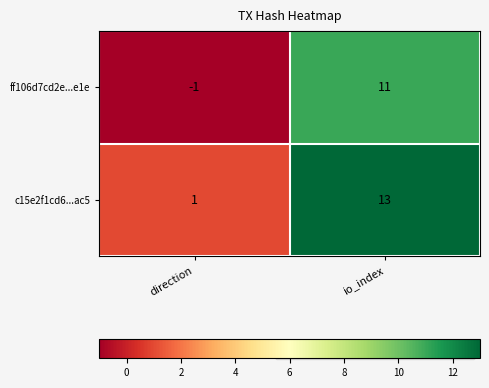

Reading left to right, extract all data points from this chart.

ff106d7cd2e...e1e: direction=-1	io_index=11
c15e2f1cd6...ac5: direction=1	io_index=13